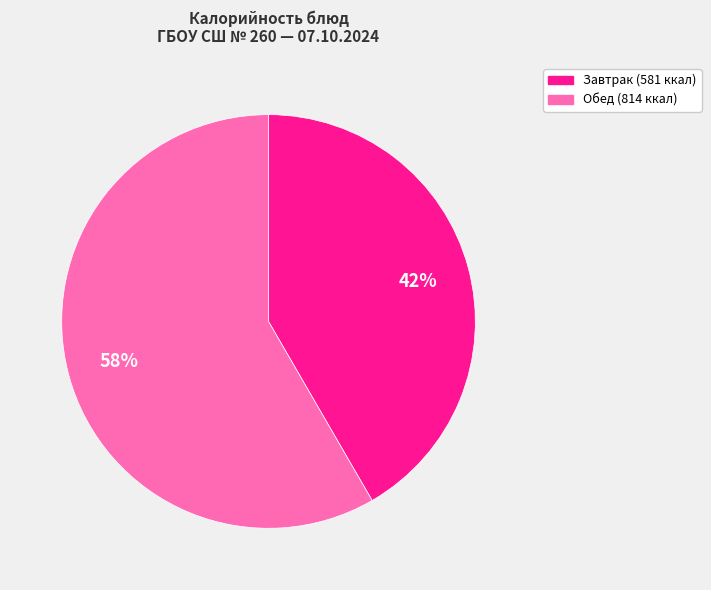

Is there any slice that represents more than half of the pie?

Yes